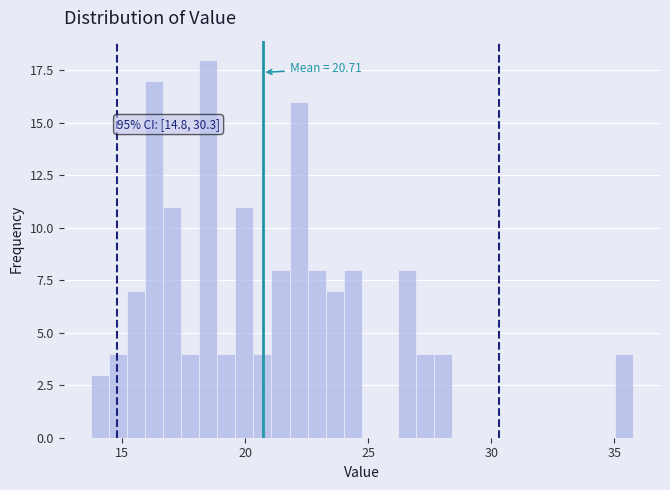

Around what value on the x-axis is the tallest bar? Give the approximate position of its centre, as read against the axis.

18.5